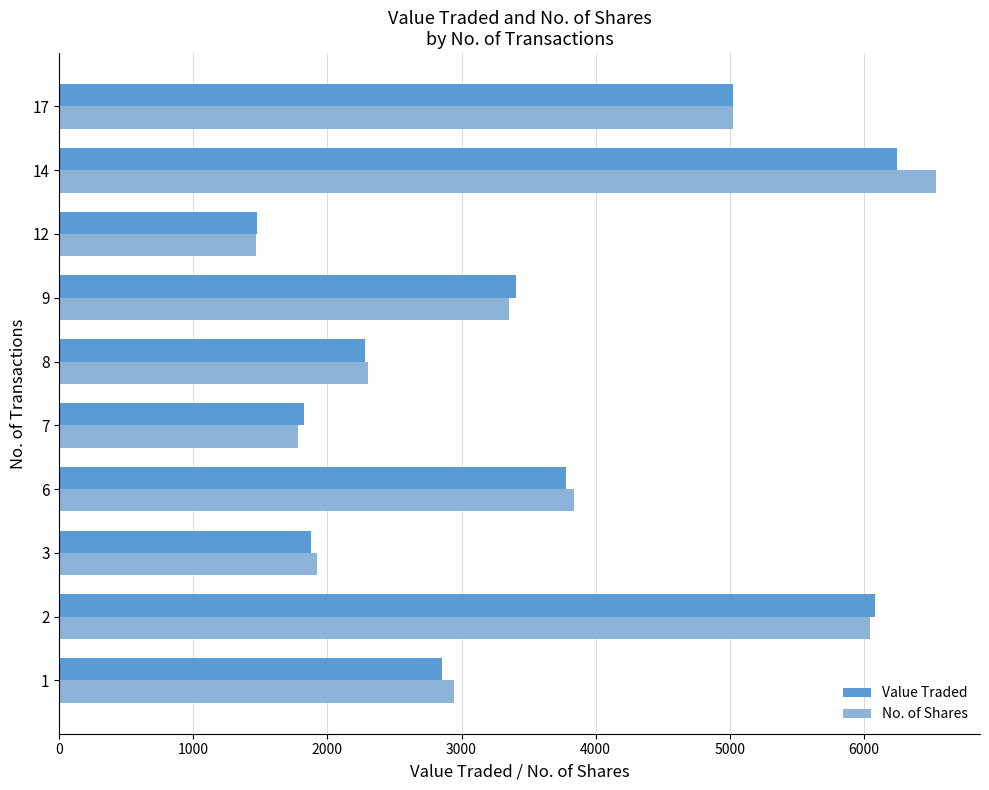

Between 8 and 12, which series saw the biggest shift?

No. of Shares